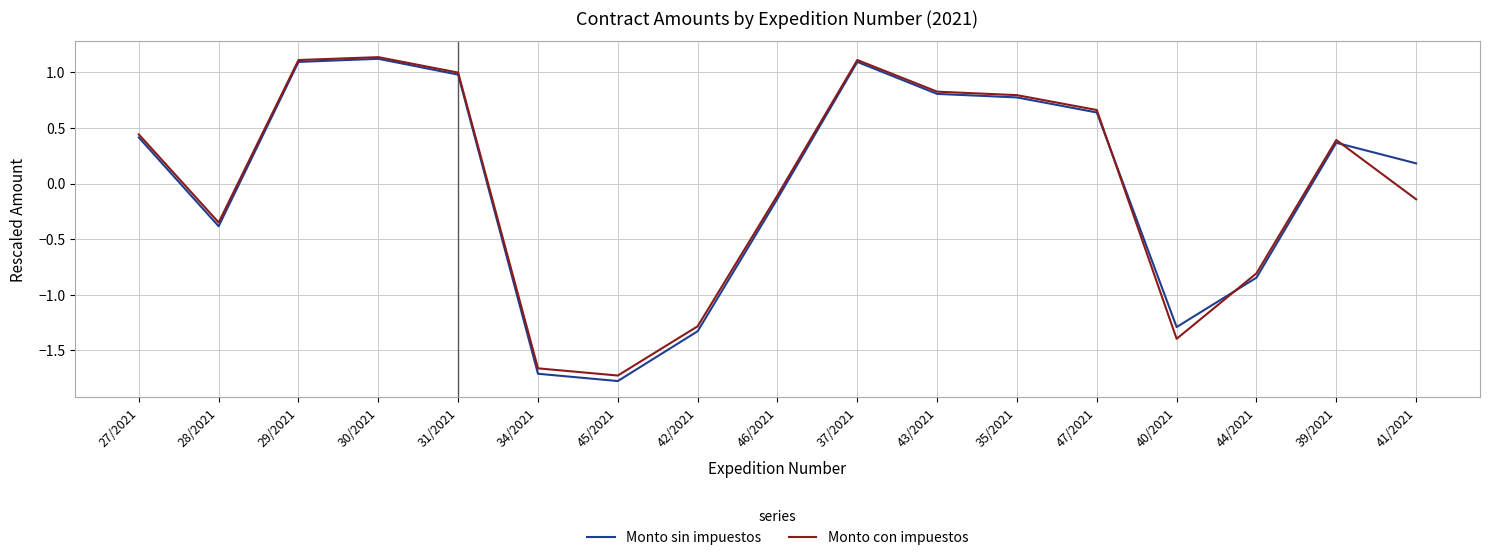

Where does the Monto sin impuestos series first go above 0?

27/2021